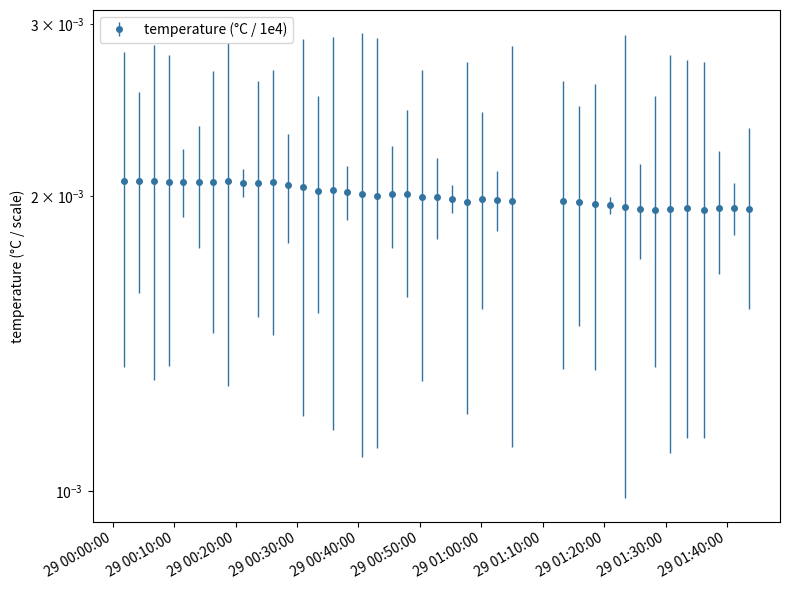

Count the number of categories in the chart.

40